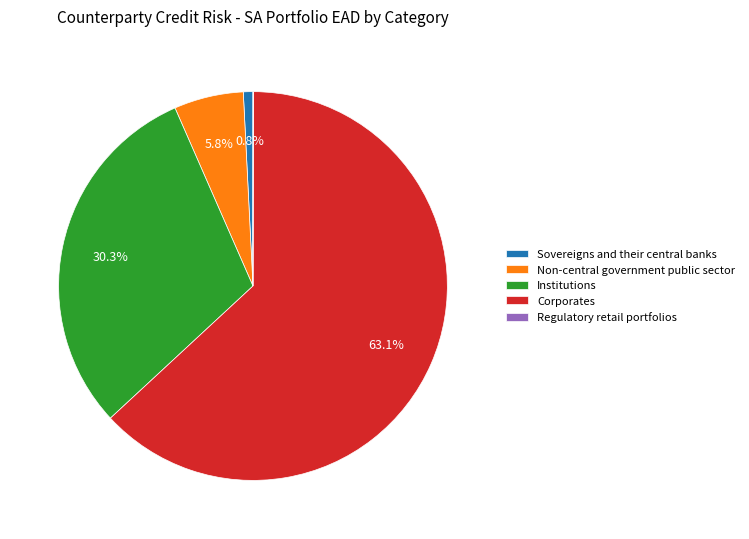

What percentage is the Sovereigns and their central banks slice, to the nearest percent?

1%